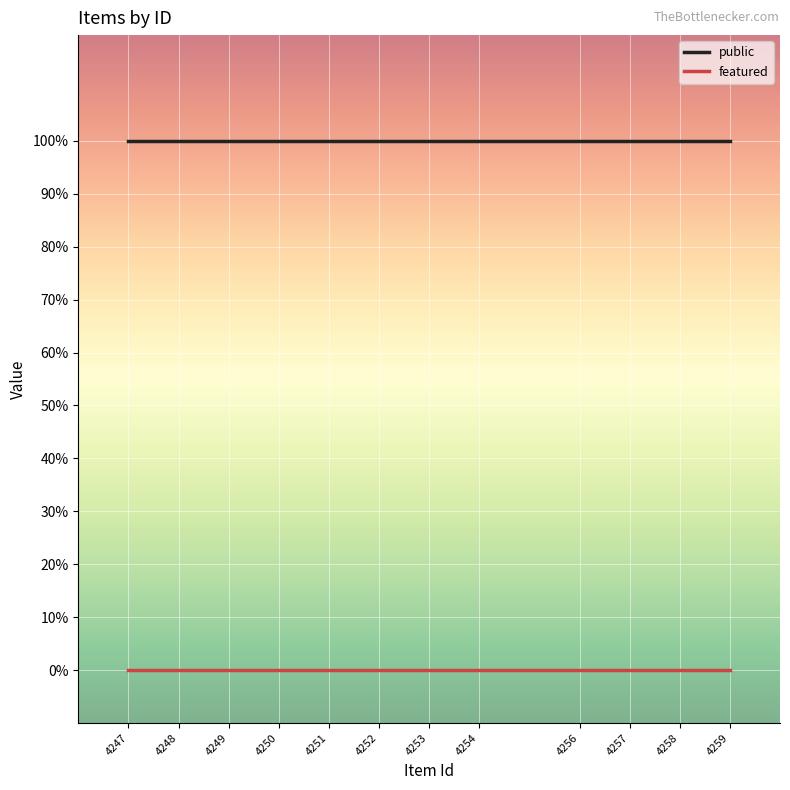

Reading right to left, extract all data points from this chart.

public: 1	1	1	1	1	1	1	1	1	1	1	1
featured: 0	0	0	0	0	0	0	0	0	0	0	0